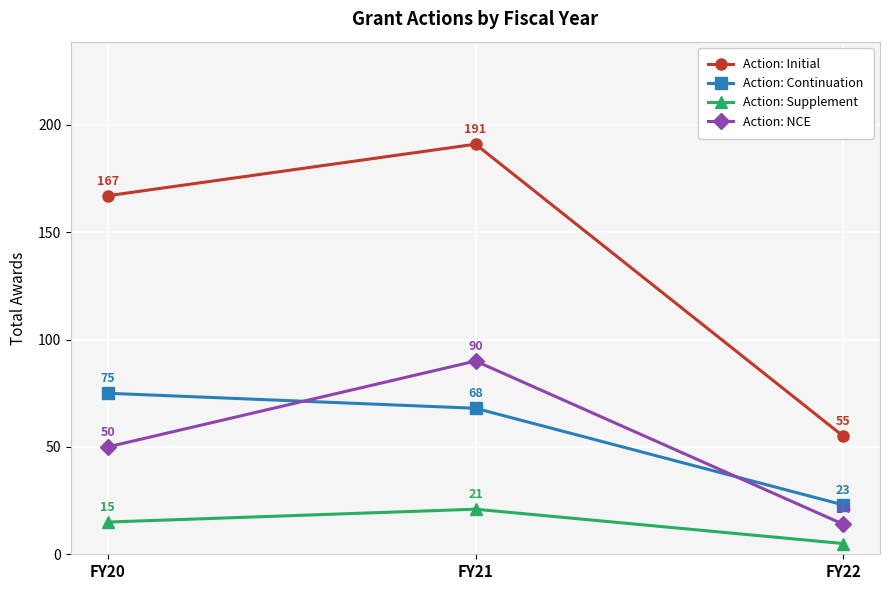

What is the difference between the maximum and minimum values in the Action: Continuation series?

52